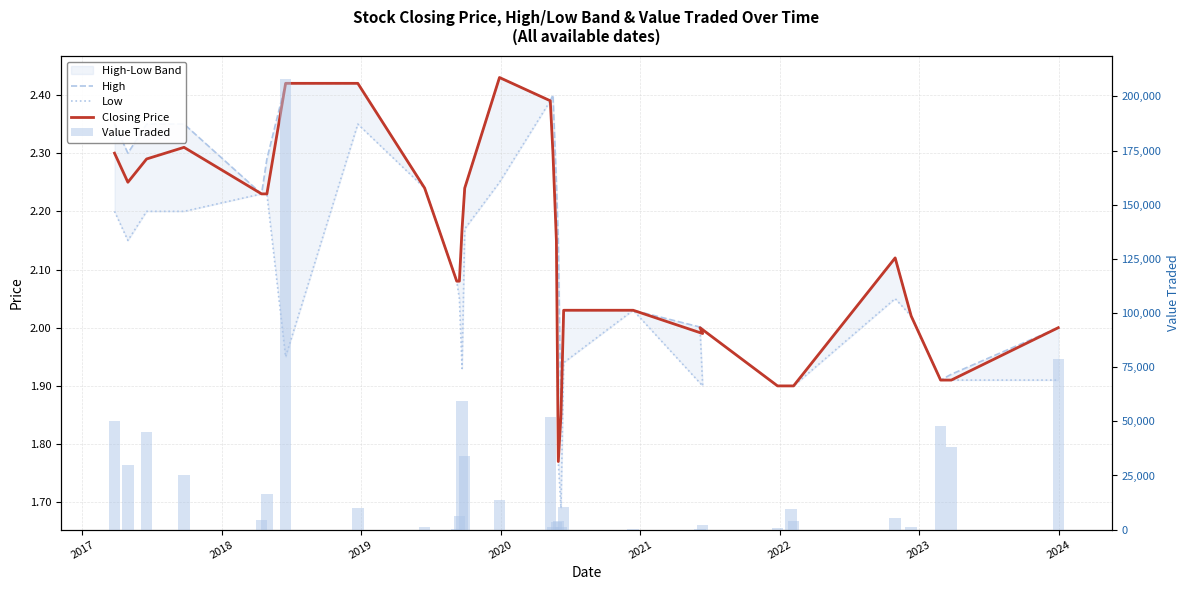

Reading left to right, list all the values displayed in this chart.

High: 2.4	2.3	2.4	2.4	2.2	2.3	2.4	2.4	2.2	2.1	2.1	2.2	2.2	2.4	2.4	2.4	2.2	2.1	1.9	2.0	2.0	2.0	2.0	1.9	1.9	1.9	2.1	2.0	1.9	1.9	2.0
Low: 2.2	2.1	2.2	2.2	2.2	2.2	1.9	2.4	2.2	2.1	2.0	1.9	2.2	2.2	2.4	2.3	2.1	1.8	1.7	1.9	2.0	1.9	2.0	1.9	1.9	1.9	2.0	2.0	1.9	1.9	1.9
Closing Price: 2.3	2.2	2.3	2.3	2.2	2.2	2.4	2.4	2.2	2.1	2.1	2.2	2.2	2.4	2.4	2.3	2.1	1.8	1.9	2.0	2.0	2.0	2.0	1.9	1.9	1.9	2.1	2.0	1.9	1.9	2.0
Value Traded: 50000.0	30000.0	45000.0	25000.0	4237.0	16508.0	208235.0	9821.0	1008.0	416.0	6168.0	59423.0	33850.0	13522.0	51983.0	1170.0	3678.0	3773.0	1328.0	10635.0	203.0	1977.0	300.0	627.0	9500.0	3800.0	5149.0	1333.0	47750.0	38244.0	78694.0